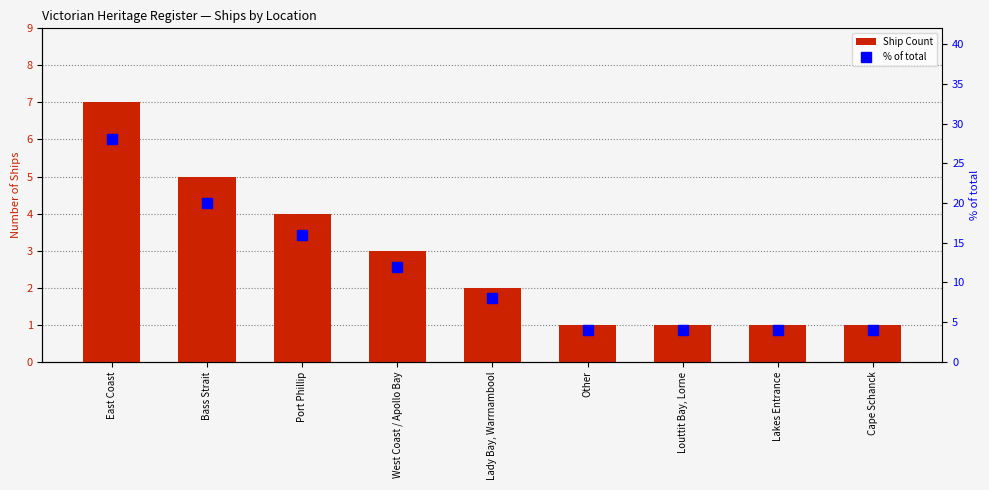

Reading left to right, list all the values displayed in this chart.

Ship Count: 7	5	4	3	2	1	1	1	1
% of total: 28	20	16	12	8	4	4	4	4